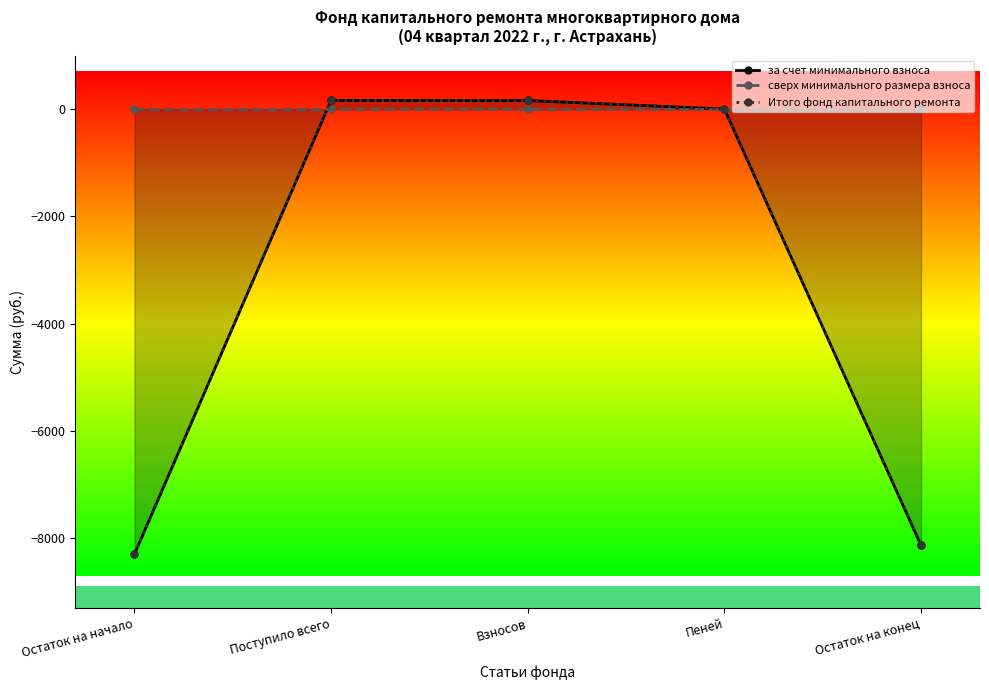

In Итого фонд капитального ремонта, how many points are higher than both neighbors (excluding endpoints)?

1